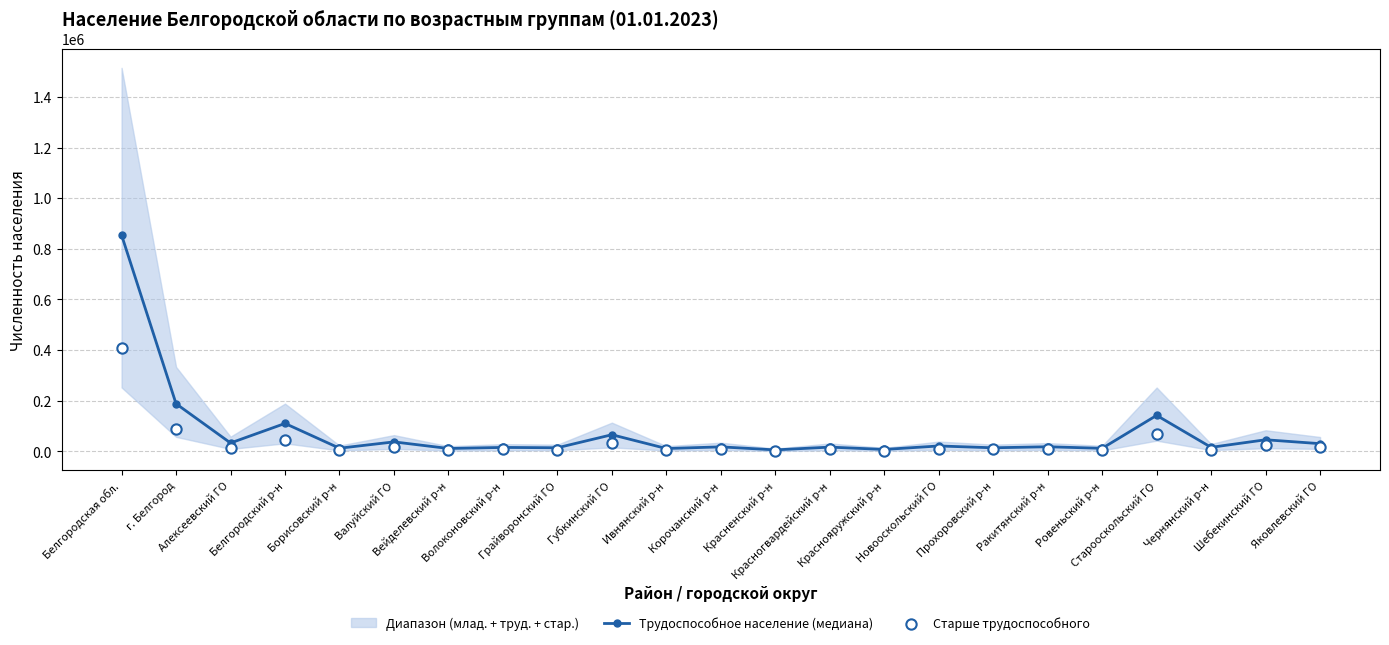

What is the total value across all series at Новооскольский ГО?

32890